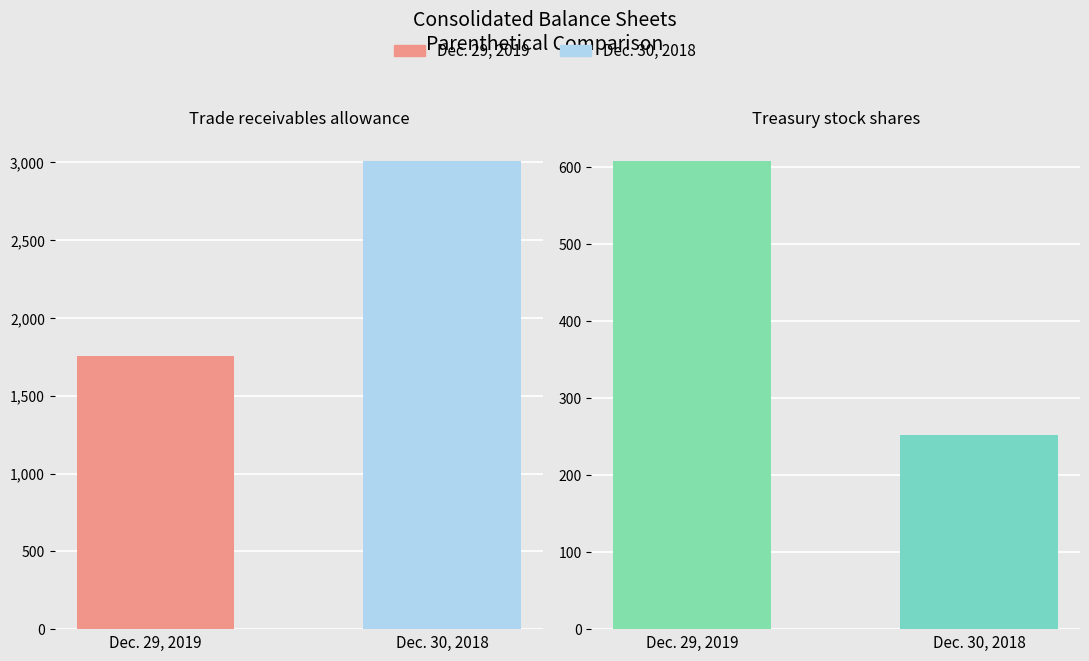

Between Dec. 29, 2019 and Dec. 30, 2018, which series saw the biggest shift?

Trade receivables allowance